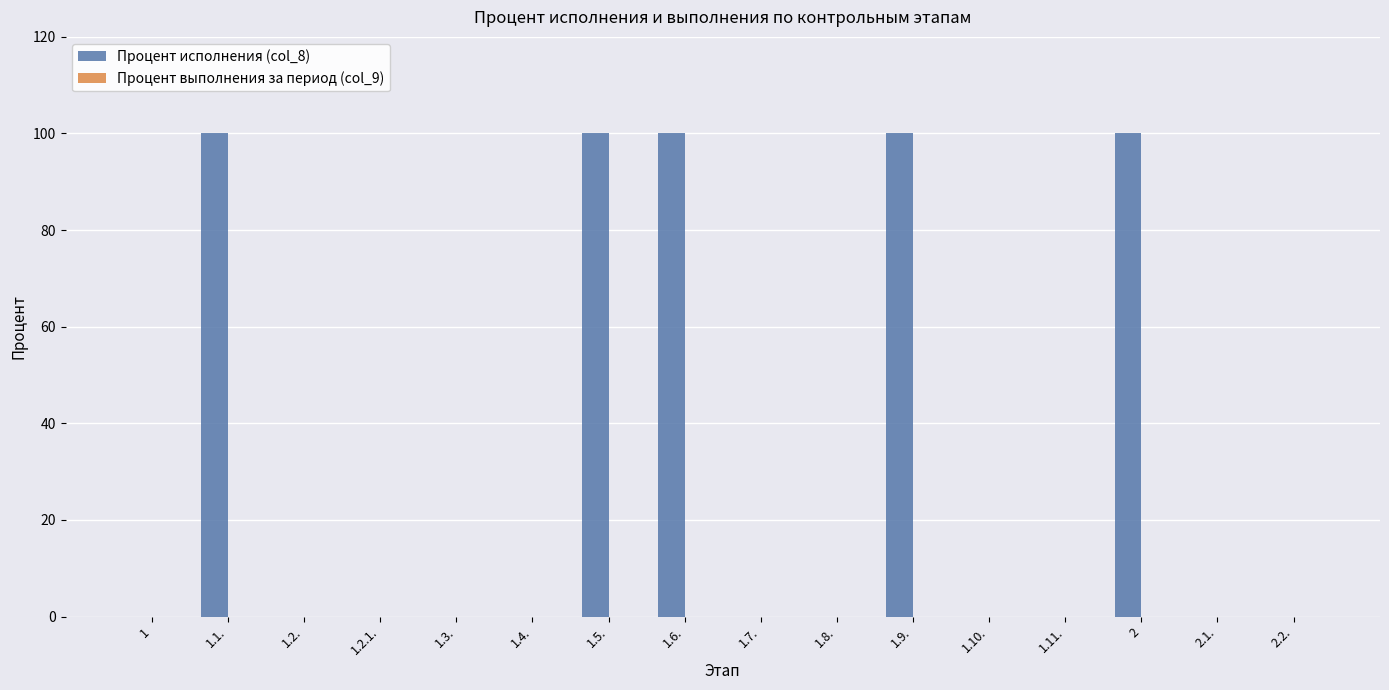

What is the greatest value displayed?

100